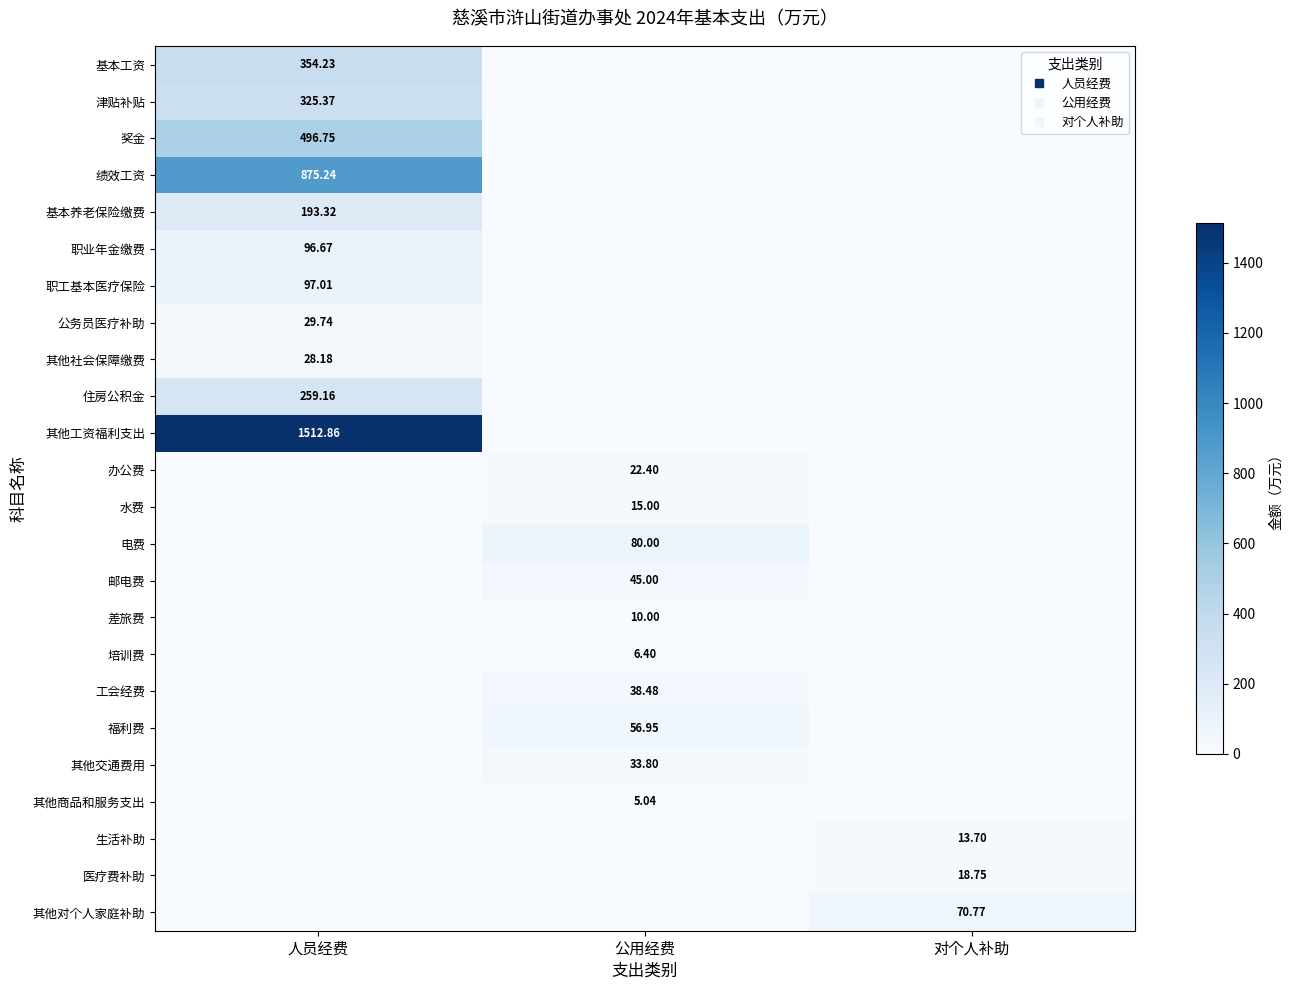

Which has a higher value, 公用经费 or 人员经费?

人员经费